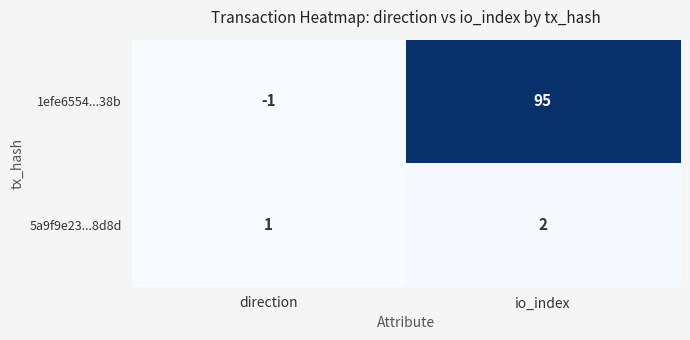

Reading left to right, list all the values displayed in this chart.

1efe6554...38b: direction=-1	io_index=95
5a9f9e23...8d8d: direction=1	io_index=2